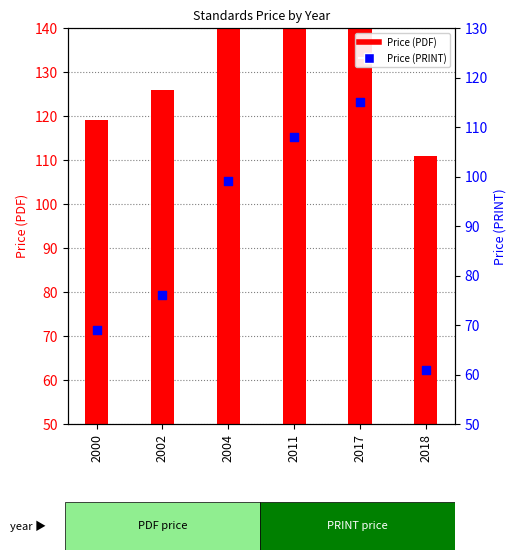

Which series has the largest total across all categories?

Price (PDF)